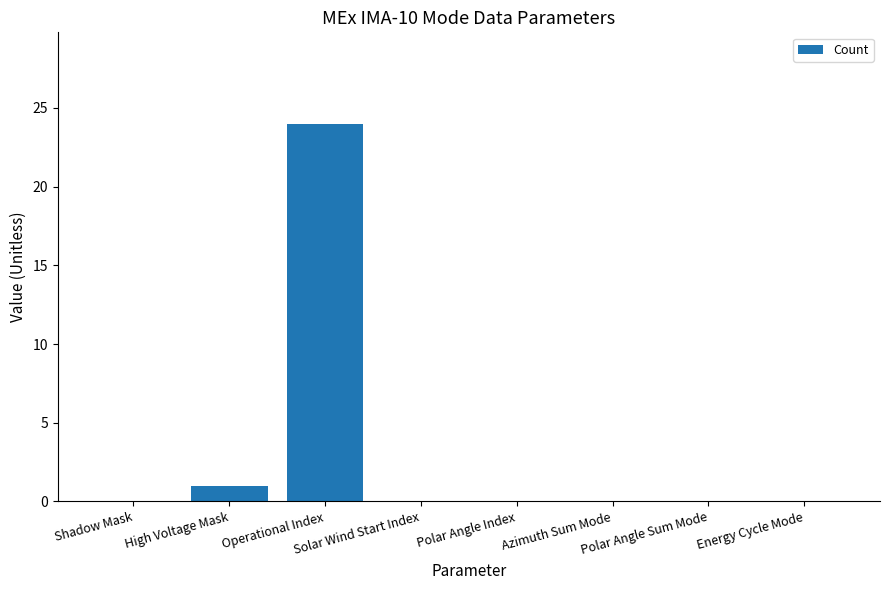

Which has a higher value, High Voltage Mask or Energy Cycle Mode?

High Voltage Mask